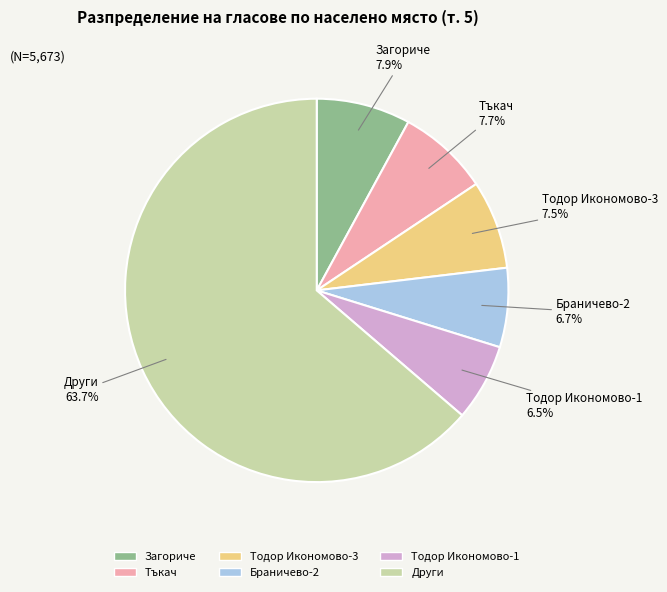

Does any single category account for the majority?

Yes